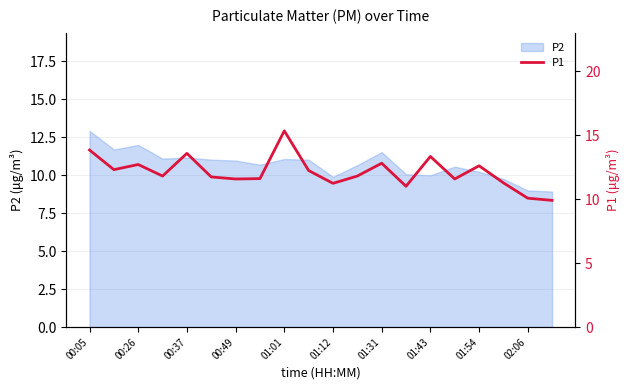

True or false: P2 has a value of 9.0 at 02:06.

True